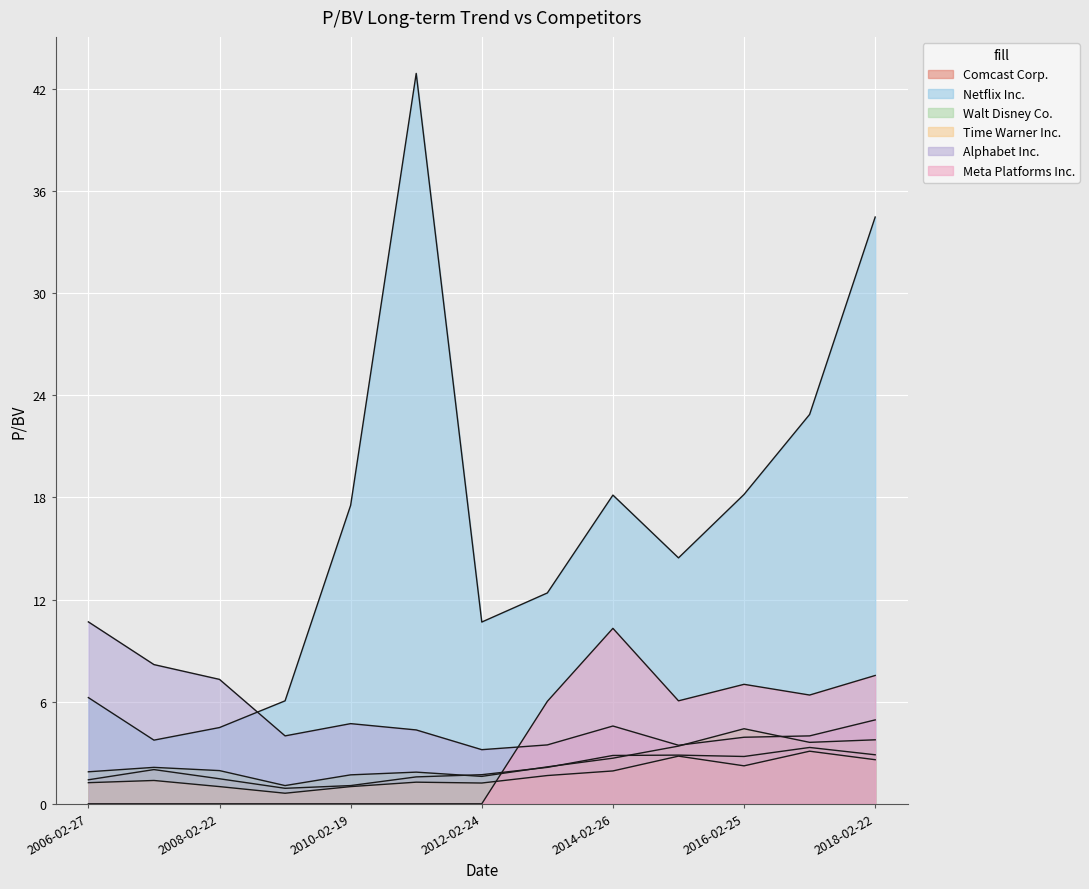

Which series ends up on top after the final intersection of Meta Platforms Inc. and Walt Disney Co.?

Meta Platforms Inc.